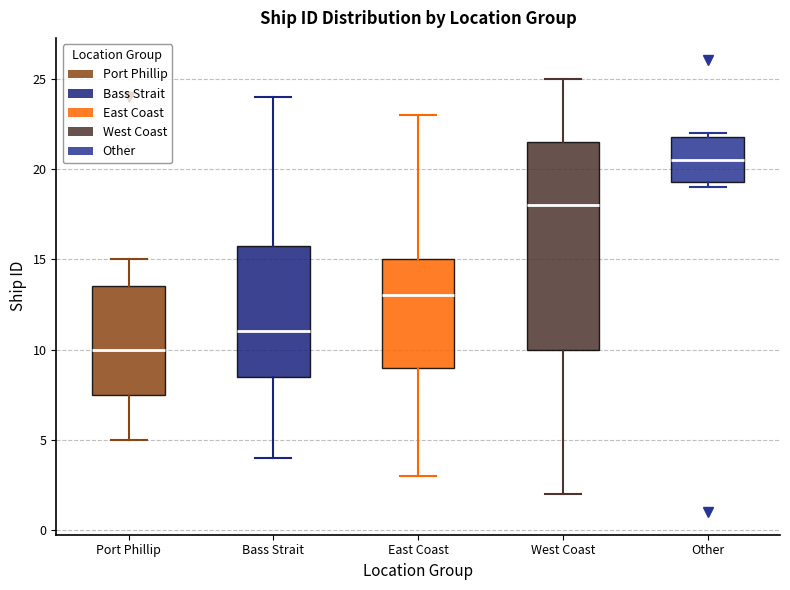

Reading left to right, transcribe this box plot: for each box, give where its median line is, the range the box spans, and where its two whiskers end, as read against the y-axis. The values are not printed on the chart, so give them approximately, as read against the axis.

Port Phillip: median 10.0, box 7.5 to 13.5, whiskers 5.0 to 15.0
Bass Strait: median 11.0, box 8.5 to 16.0, whiskers 4.0 to 24.0
East Coast: median 13.0, box 9.0 to 15.0, whiskers 3.0 to 23.0
West Coast: median 18.0, box 10.0 to 21.5, whiskers 2.0 to 25.0
Other: median 20.5, box 19.5 to 22.0, whiskers 19.0 to 22.0 (just above the box's upper edge)